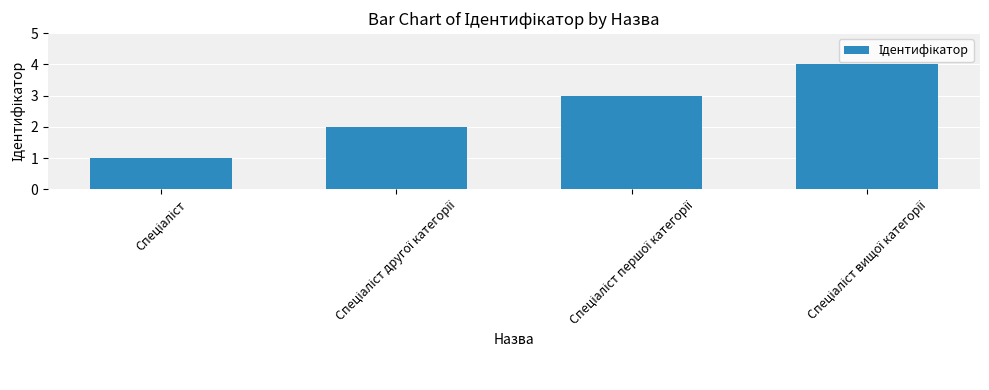

What is the greatest value displayed?

4